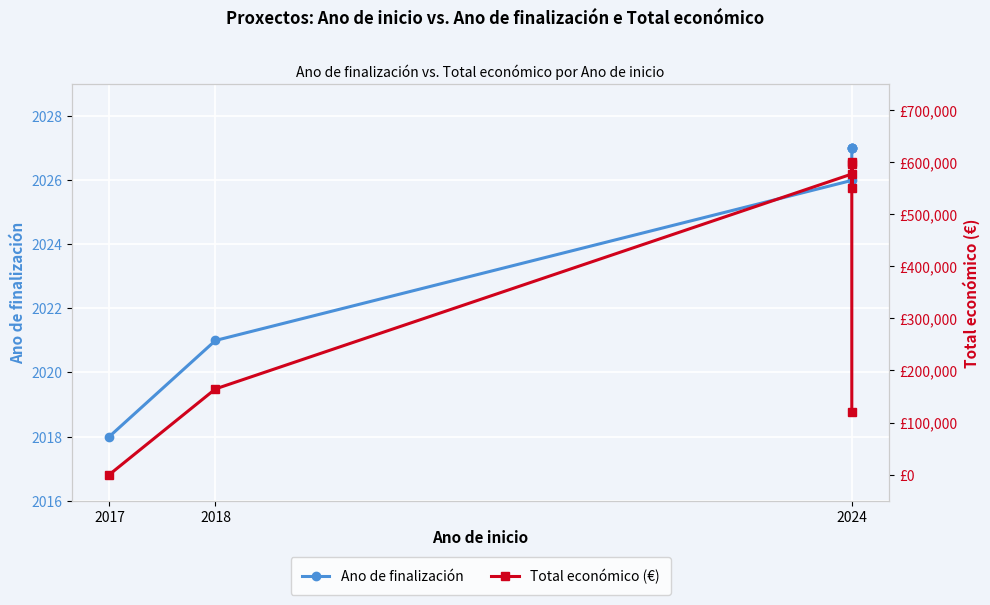

Reading left to right, list all the values displayed in this chart.

Ano de finalización: 2018	2021	2026	2027	2027	2027	2027
Total económico (€): 0	164600	577638	597651	550111	600000	120000